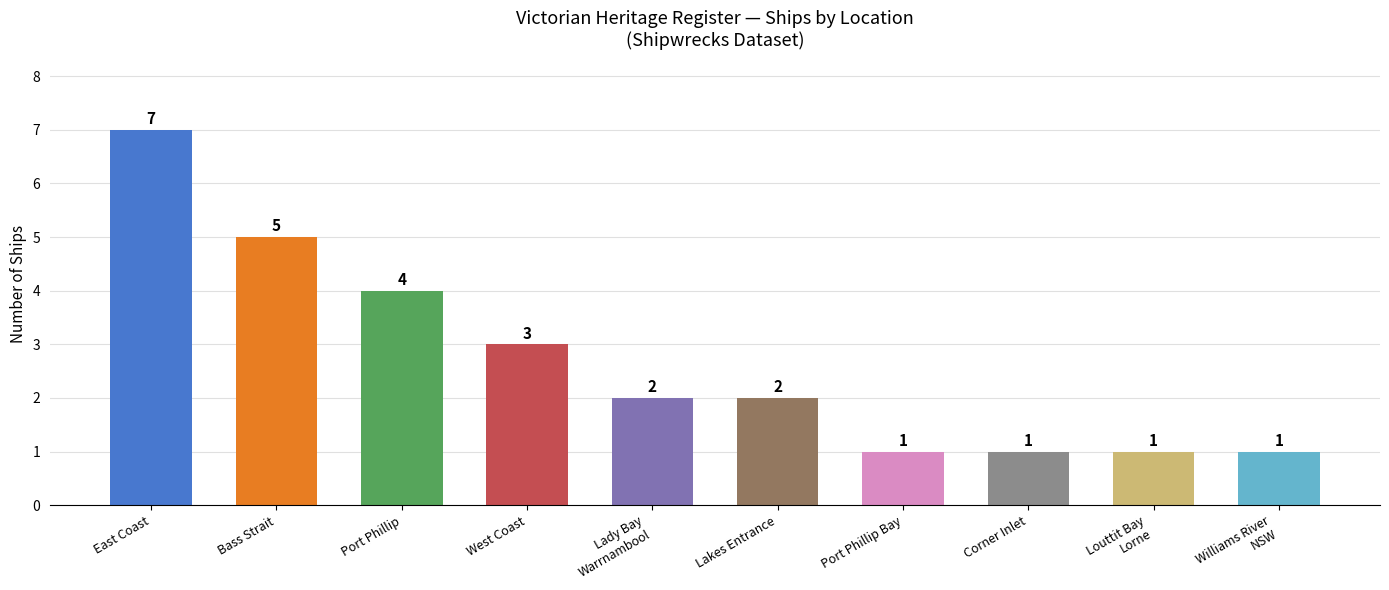

How many values are between 1 and 4?

8